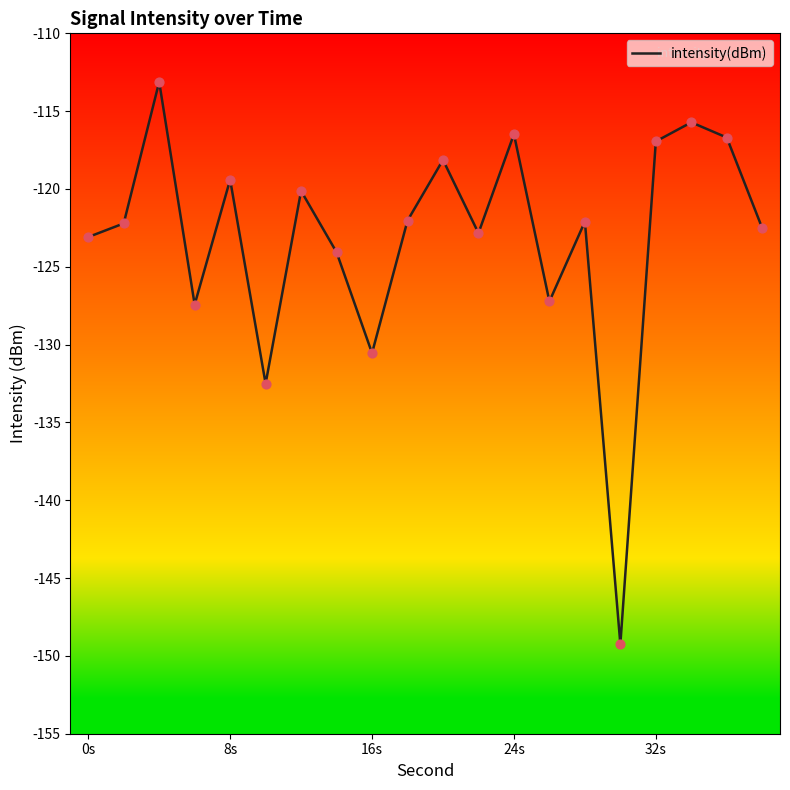

What is the minimum value shown in the chart?

-149.3